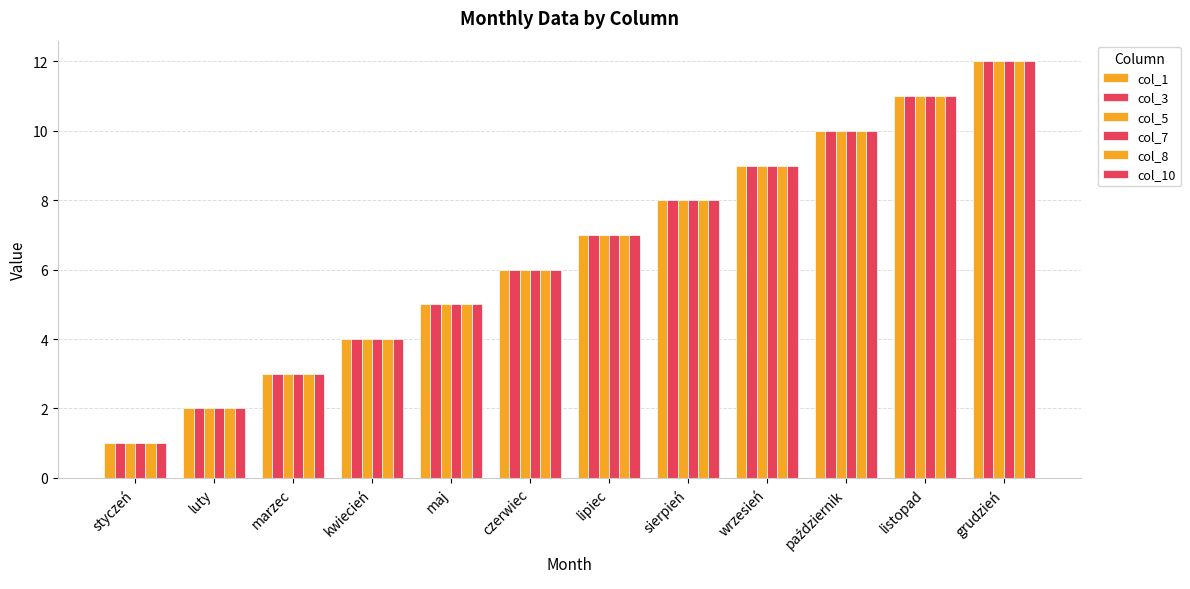

What is the average value of the col_1 series?

6